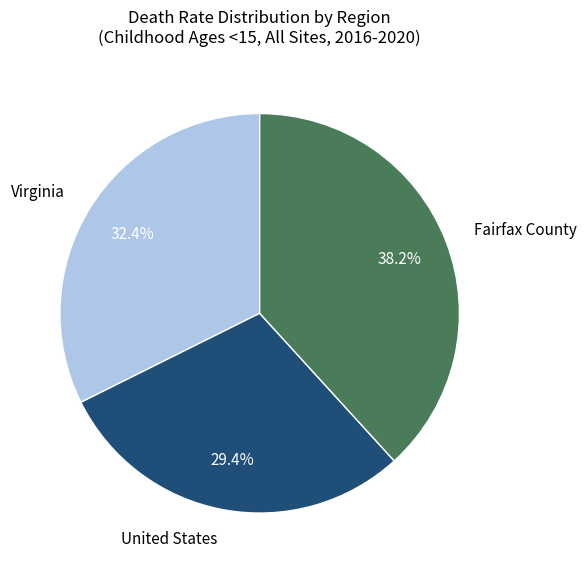

Does United States represent more than half of the total?

No